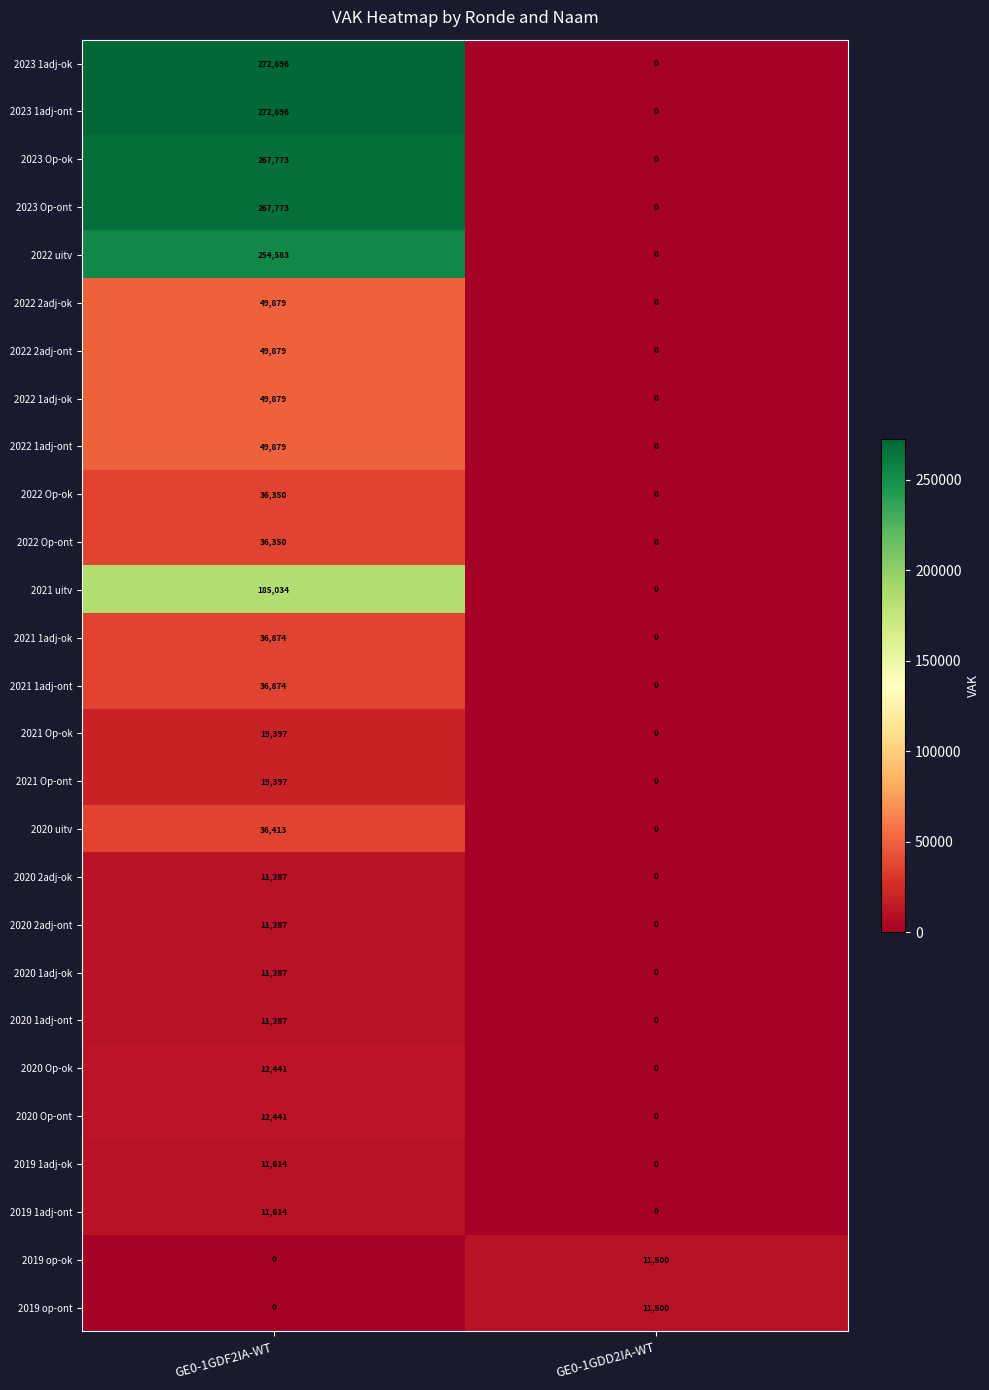

What is the difference between the highest and lowest values at GE0-1GDD2IA-WT?

11500